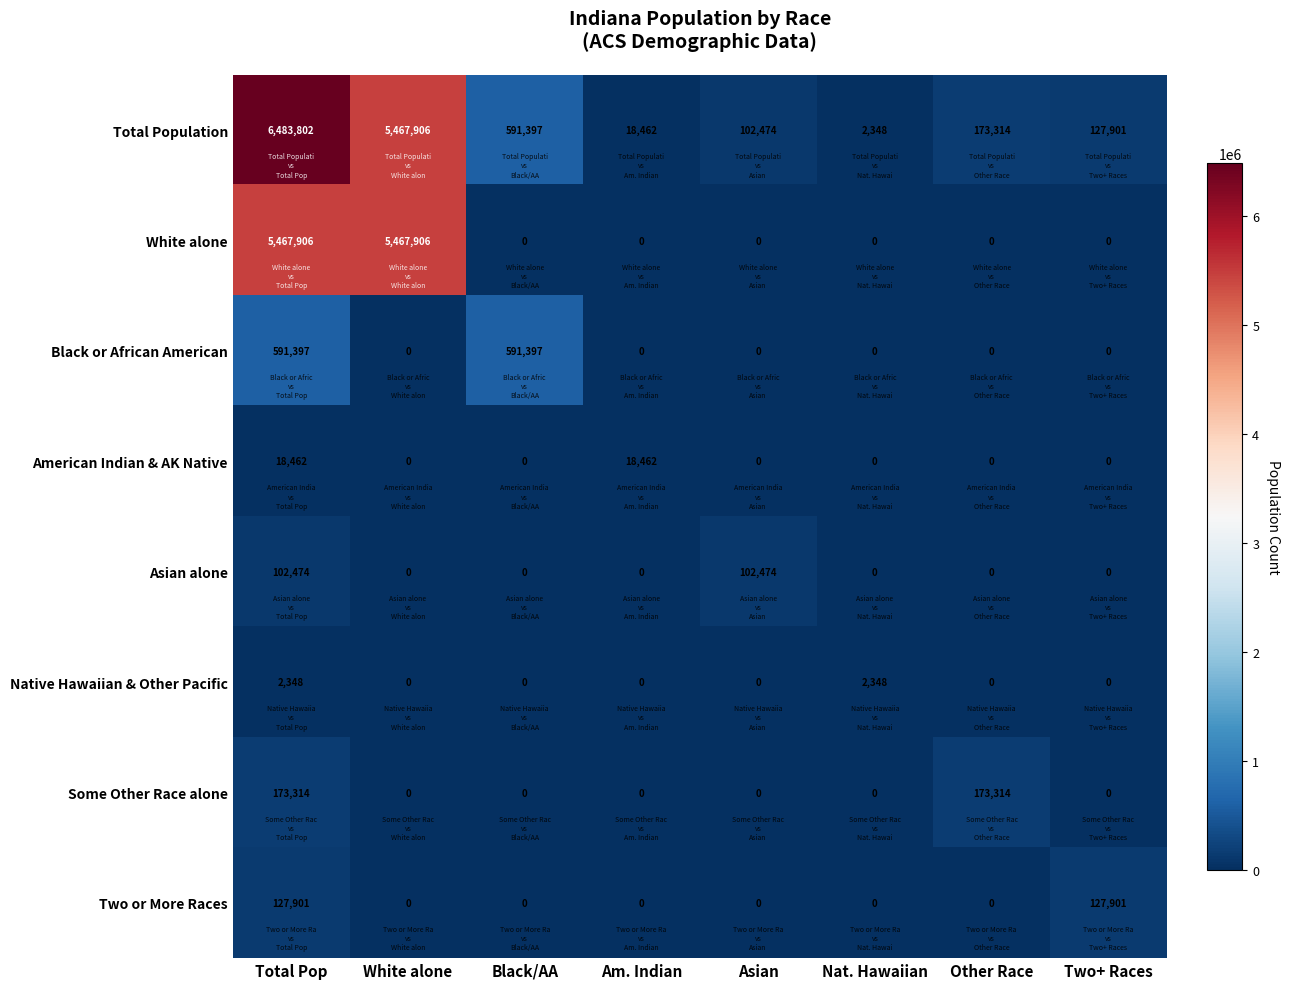

The Two or More Races series shows 69812 at White alone. True or false?

False